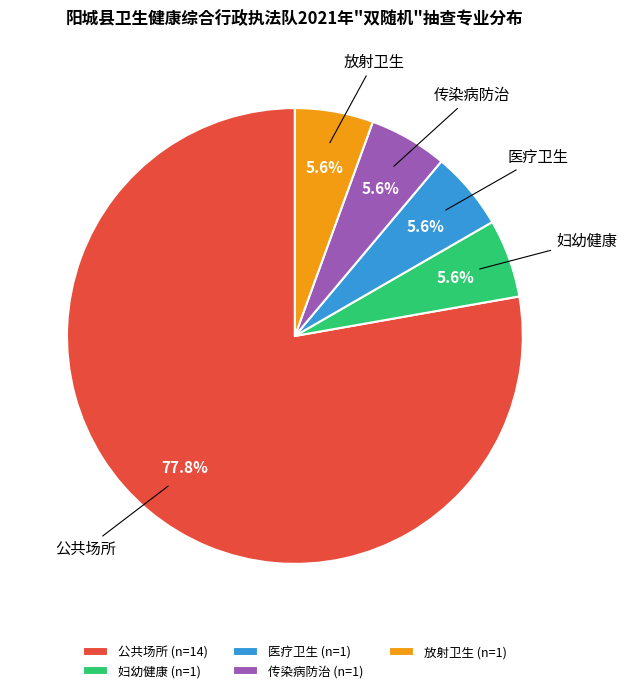

To the nearest percent, what is the combined percentage of 放射卫生 and 妇幼健康?

11%